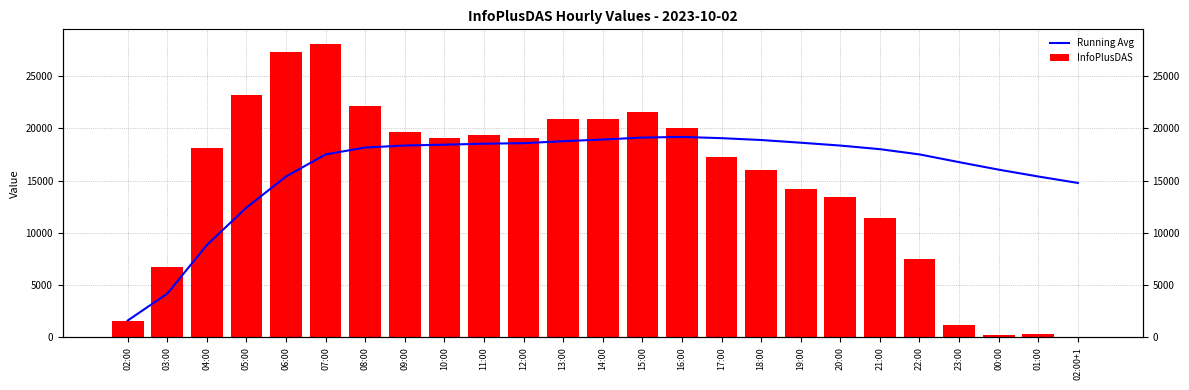

What is the approximate value of InfoPlusDAS at 21:00?

11447.0